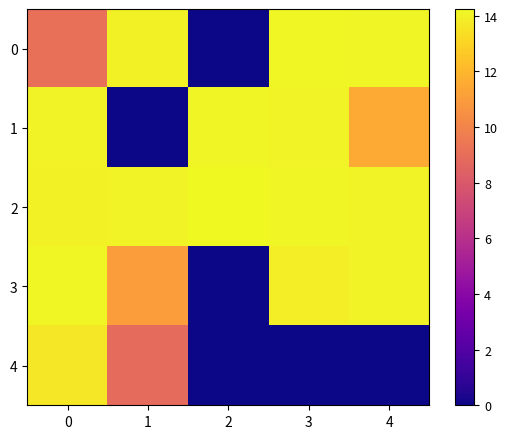

List the series in order of their peak value, lowest first.

4, 1, 3, 0, 2